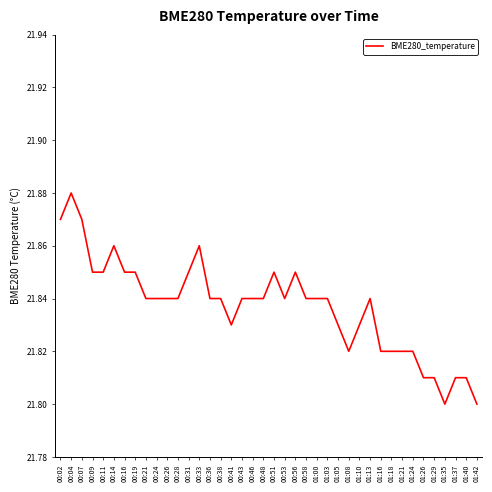

What position from the right is 01:05?

14